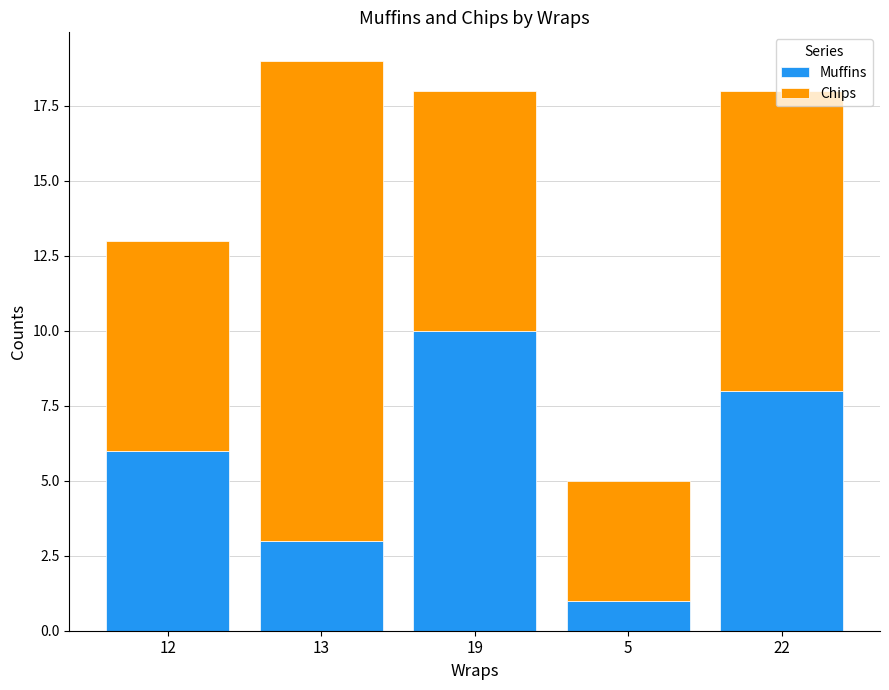

Count the number of categories in the chart.

5